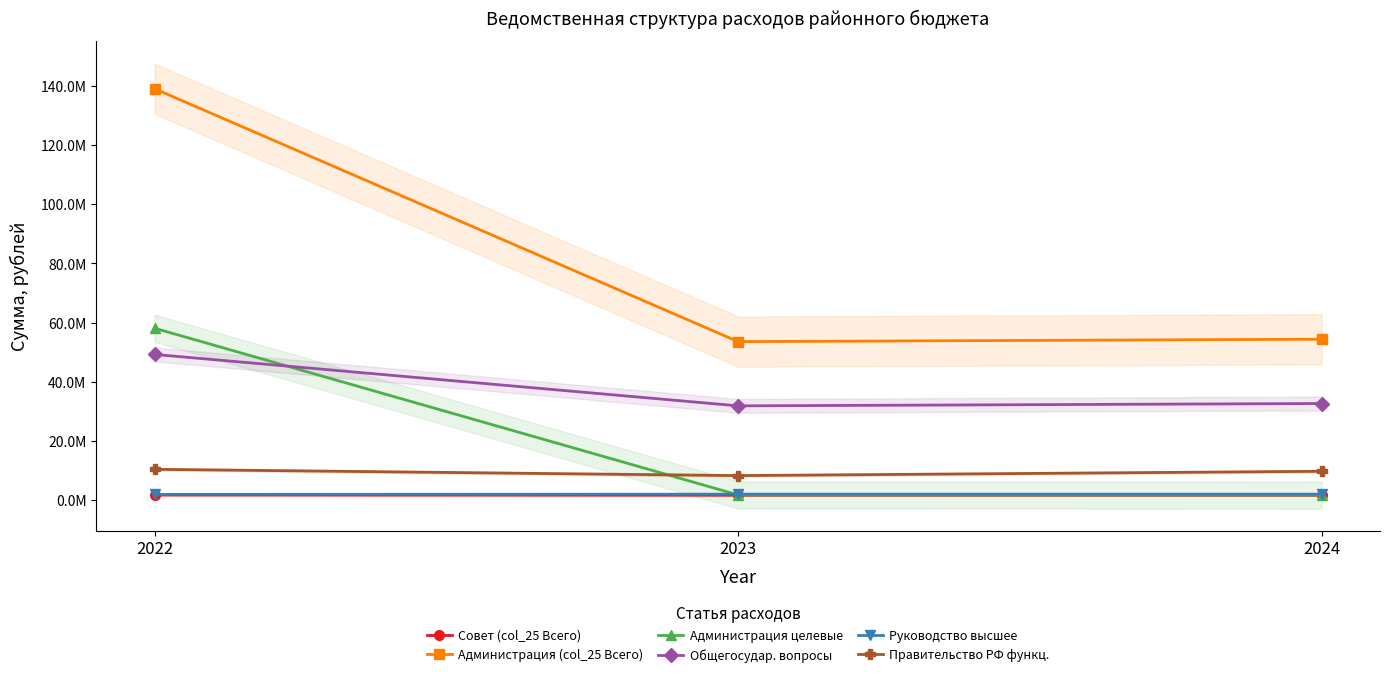

True or false: Администрация целевые has a value of 2350208.9 at 2023.

False